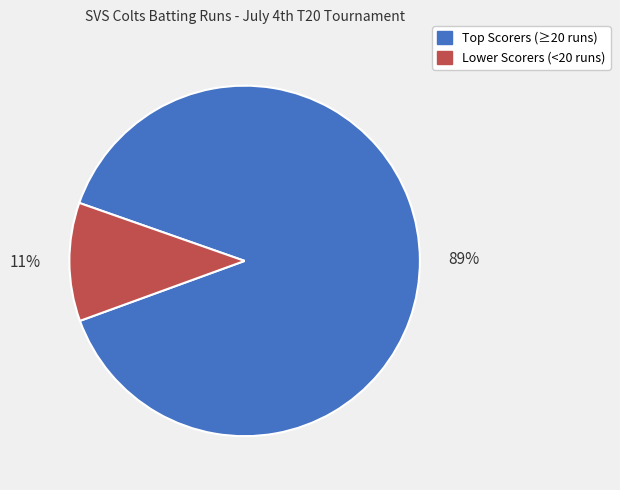

Is there a majority slice in this chart?

Yes